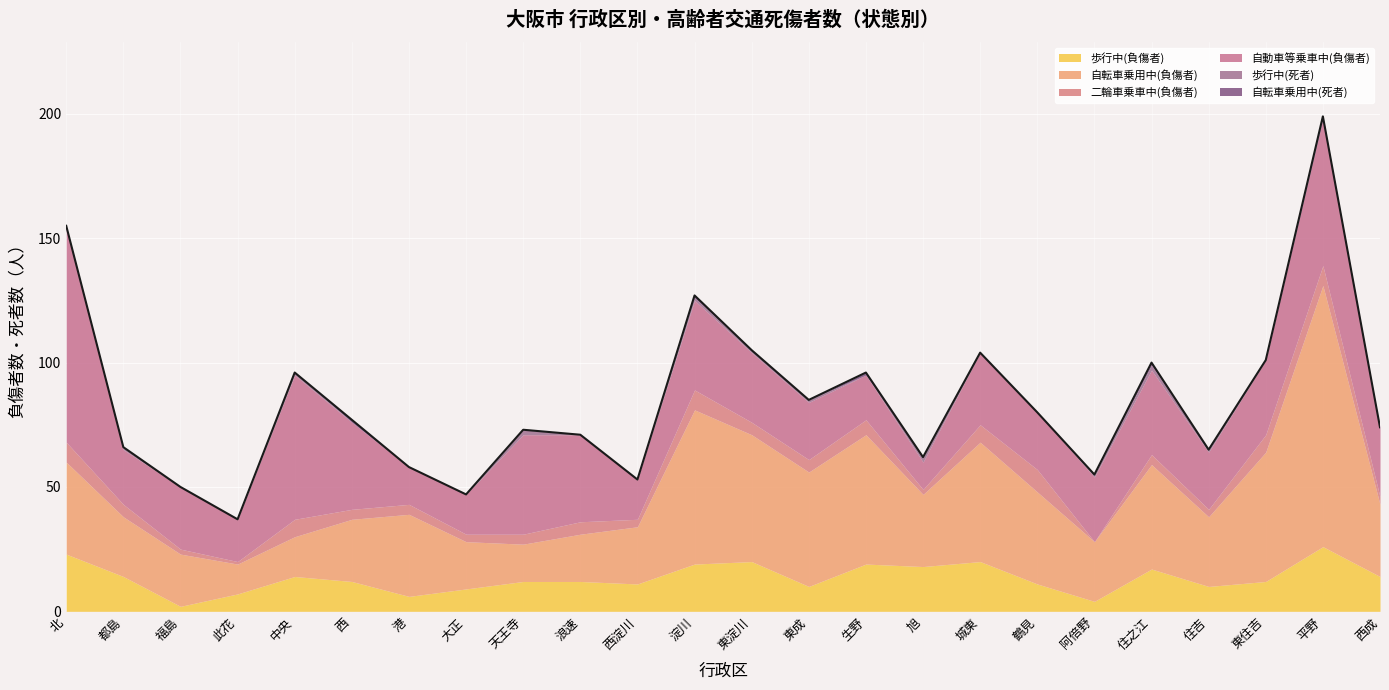

True or false: 歩行中(死者) and 自転車乗用中(負傷者) cross at least once.

False